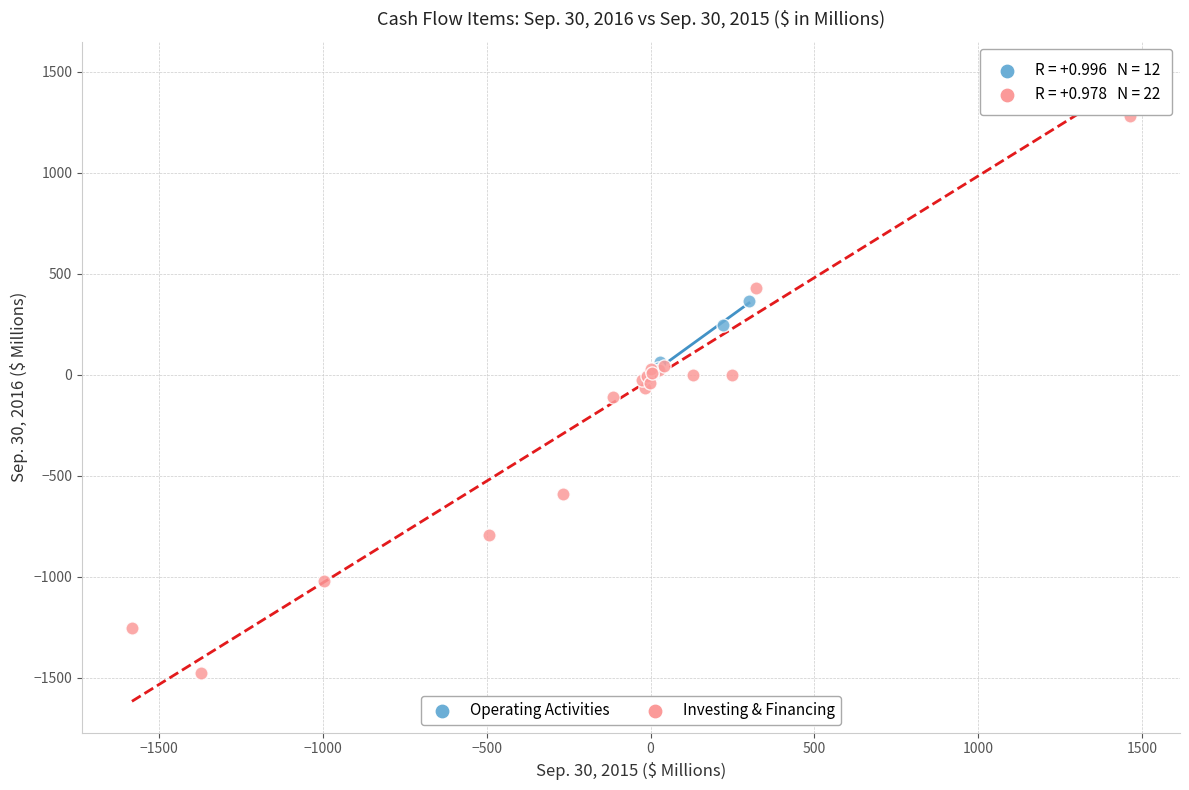

Which series contains the highest Y value?

Investing & Financing